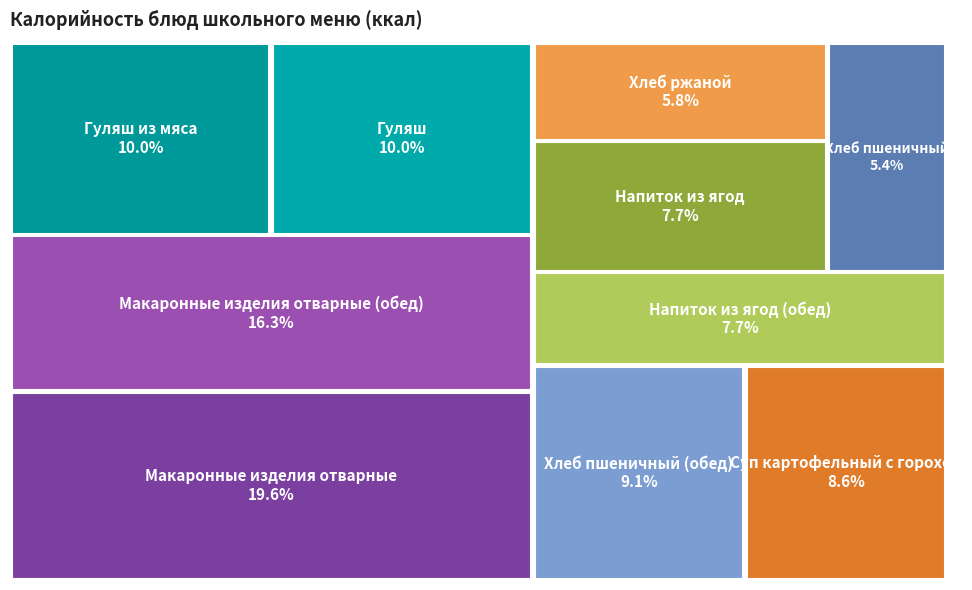

Do Гуляш and Напиток из ягод together represent more than half of the pie?

No